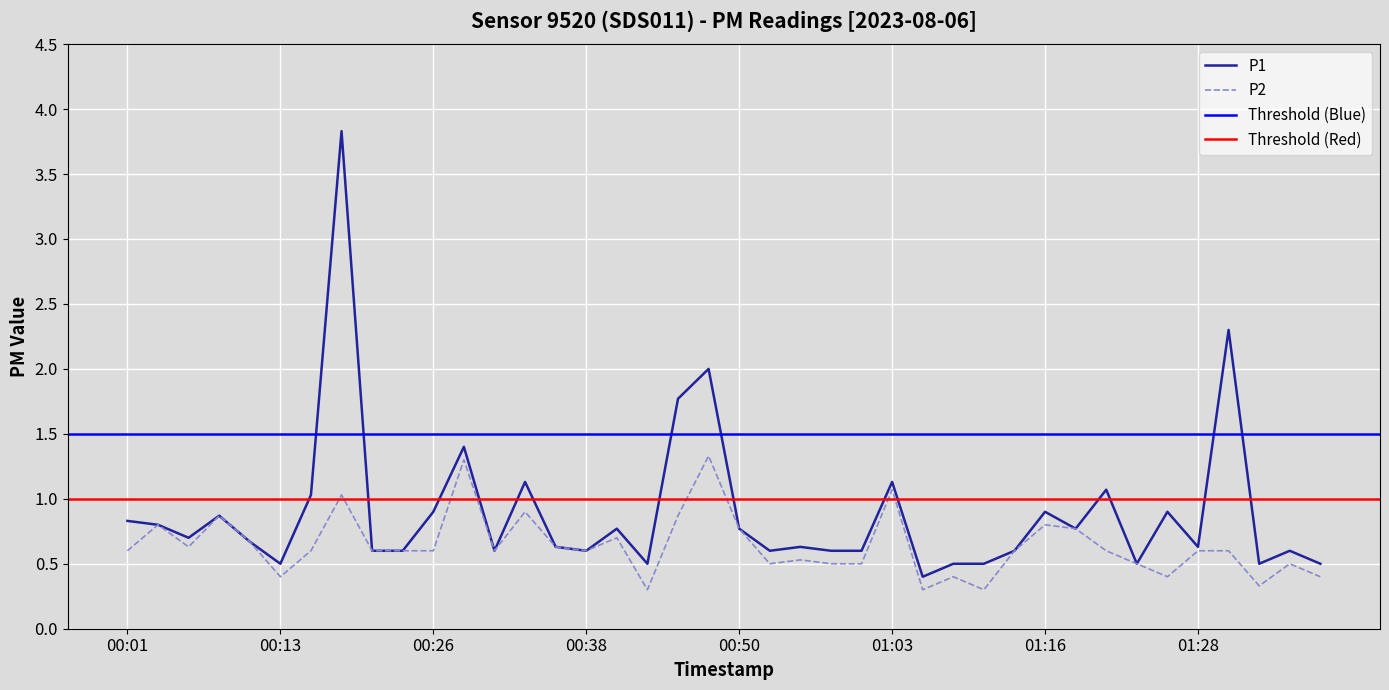

The P1 series shows 1.1 at 01:03. True or false?

True